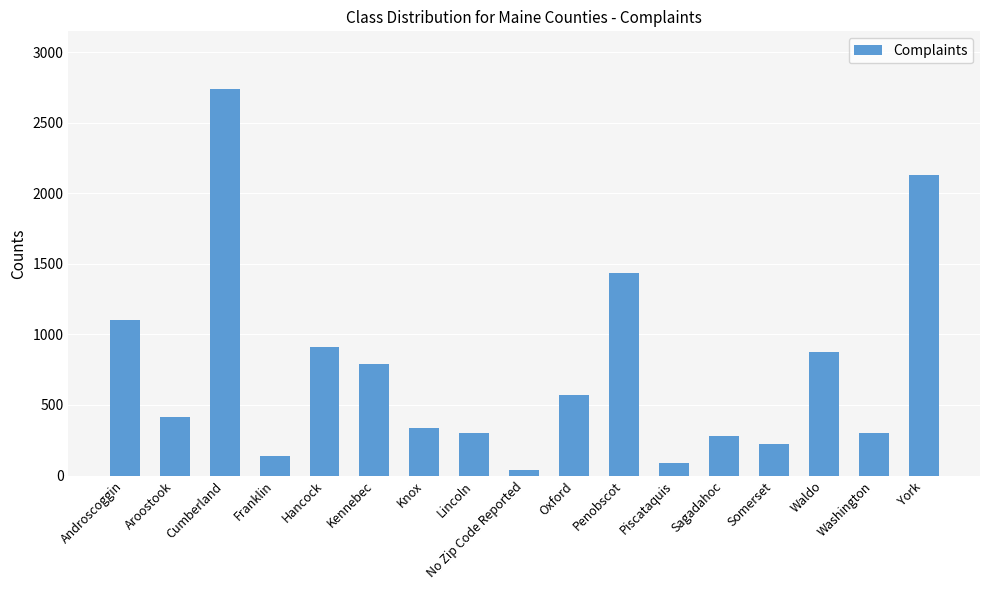

What is the maximum value shown in the chart?

2736